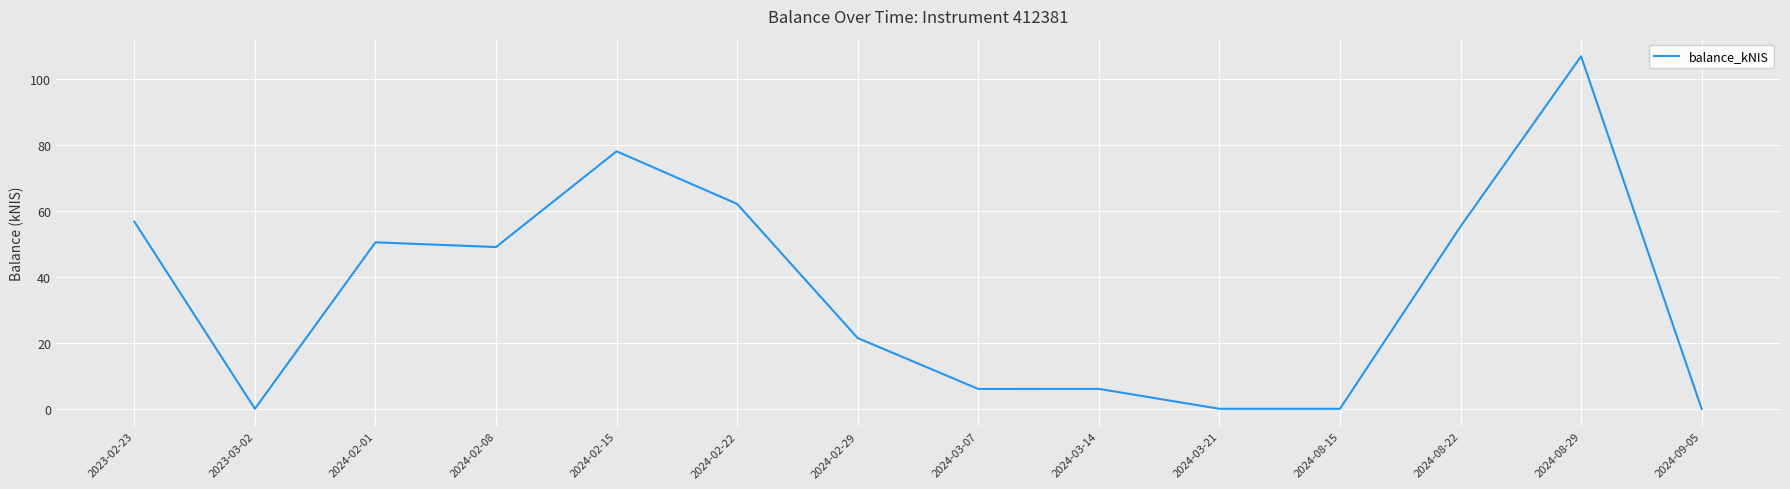

How many lines are shown in the chart?

1